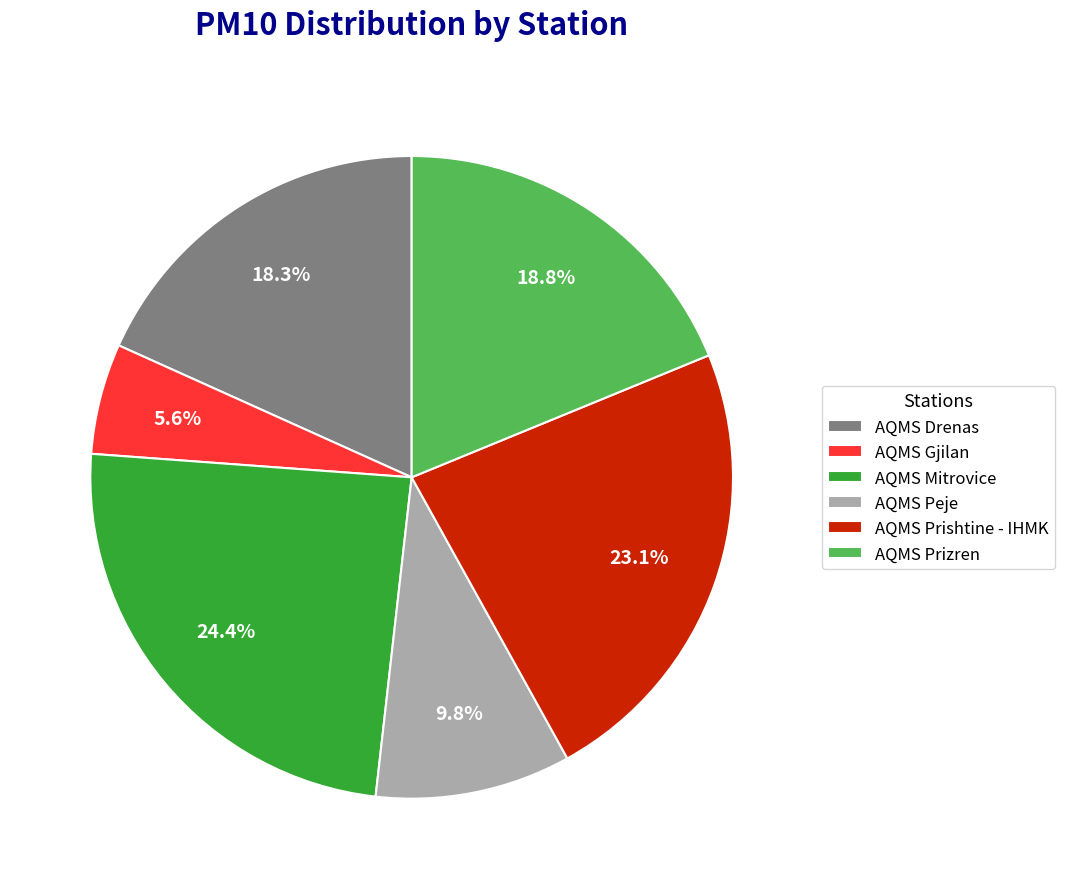

Is there a majority slice in this chart?

No